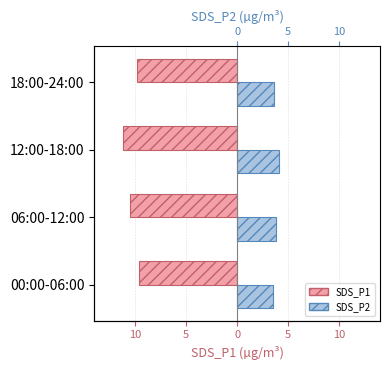

What are all the series names shown in the legend?

SDS_P1, SDS_P2